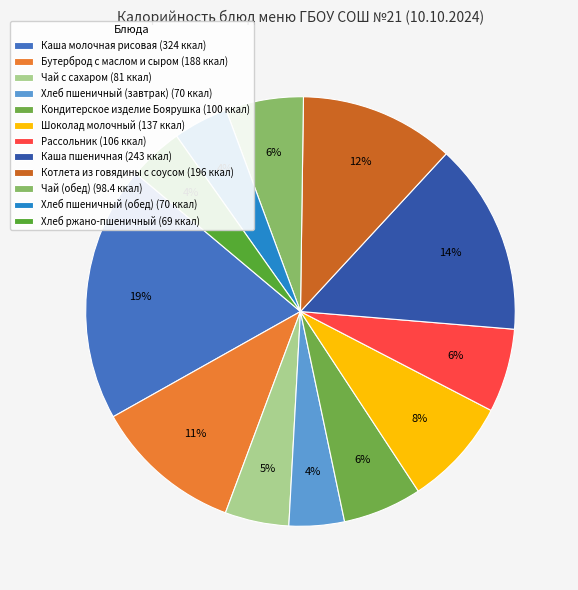

Is there any slice that represents more than half of the pie?

No